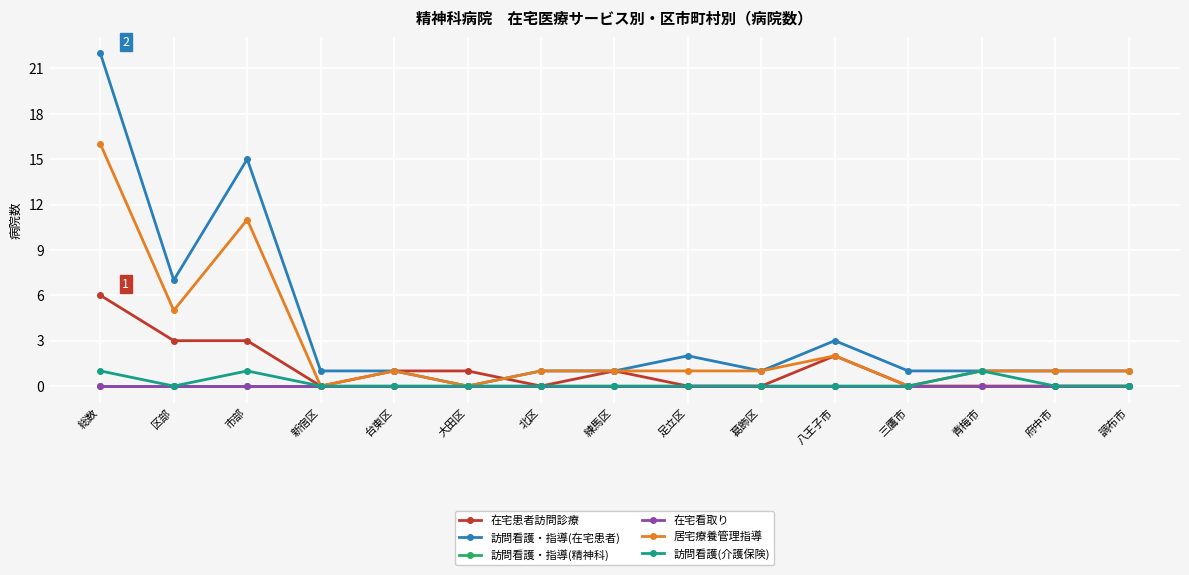

Reading right to left, list all the values displayed in this chart.

在宅患者訪問診療: 調布市=0	府中市=0	青梅市=0	三鷹市=0	八王子市=2	葛飾区=0	足立区=0	練馬区=1	北区=0	大田区=1	台東区=1	新宿区=0	市部=3	区部=3	総数=6
訪問看護・指導(在宅患者): 調布市=1	府中市=1	青梅市=1	三鷹市=1	八王子市=3	葛飾区=1	足立区=2	練馬区=1	北区=1	大田区=0	台東区=1	新宿区=1	市部=15	区部=7	総数=22
訪問看護・指導(精神科): 調布市=0	府中市=0	青梅市=0	三鷹市=0	八王子市=0	葛飾区=0	足立区=0	練馬区=0	北区=0	大田区=0	台東区=0	新宿区=0	市部=0	区部=0	総数=0
在宅看取り: 調布市=0	府中市=0	青梅市=0	三鷹市=0	八王子市=0	葛飾区=0	足立区=0	練馬区=0	北区=0	大田区=0	台東区=0	新宿区=0	市部=0	区部=0	総数=0
居宅療養管理指導: 調布市=1	府中市=1	青梅市=1	三鷹市=0	八王子市=2	葛飾区=1	足立区=1	練馬区=1	北区=1	大田区=0	台東区=1	新宿区=0	市部=11	区部=5	総数=16
訪問看護(介護保険): 調布市=0	府中市=0	青梅市=1	三鷹市=0	八王子市=0	葛飾区=0	足立区=0	練馬区=0	北区=0	大田区=0	台東区=0	新宿区=0	市部=1	区部=0	総数=1